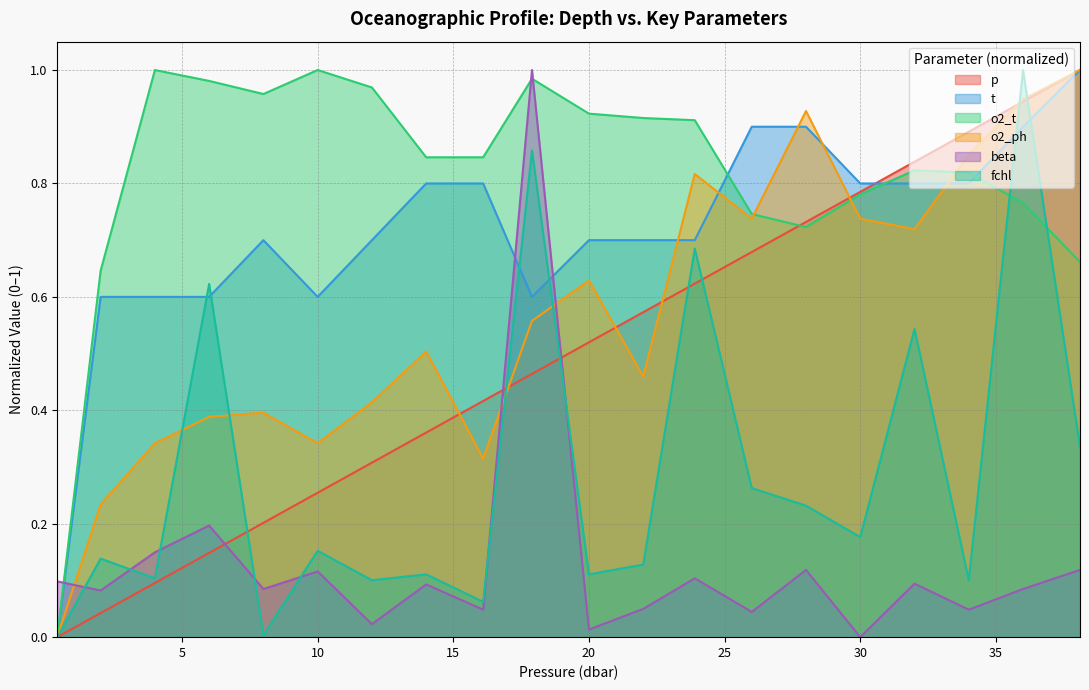

What is the average value of the beta series?

0.1